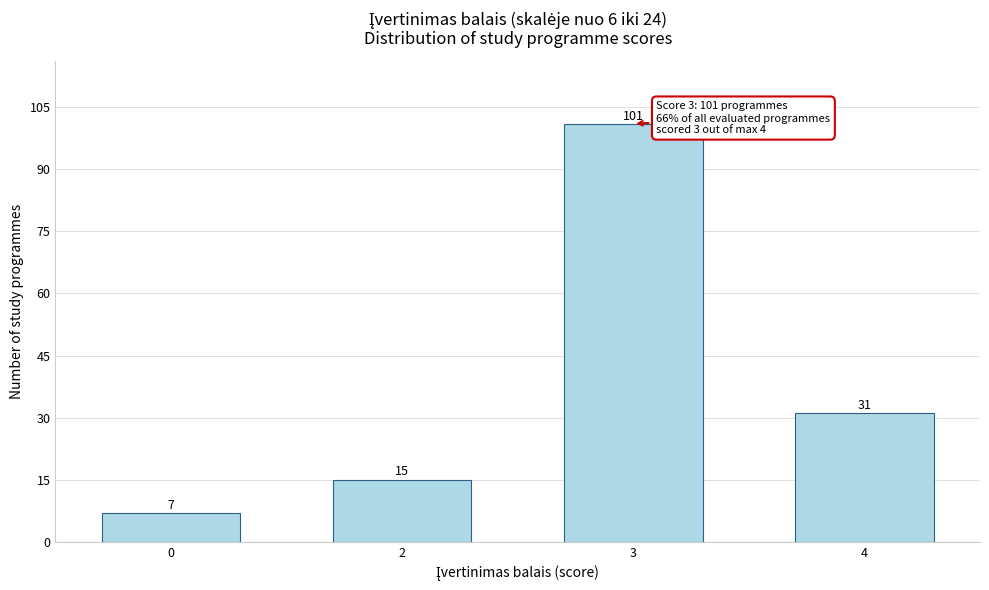

Reading left to right, what are all the values shown in this chart?

0=7	2=15	3=101	4=31